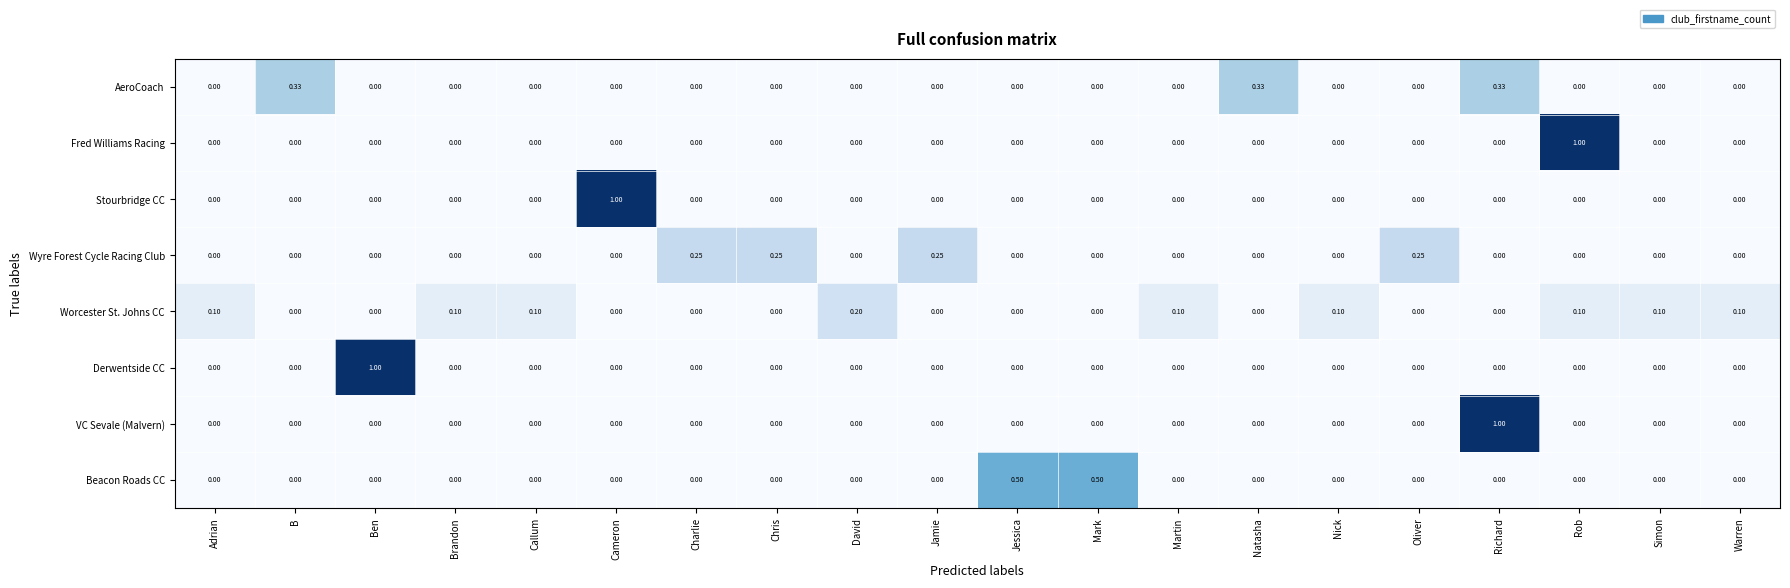

At which label does Derwentside CC reach its peak?

Ben